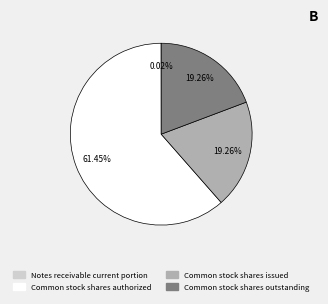

Does any single category account for the majority?

Yes